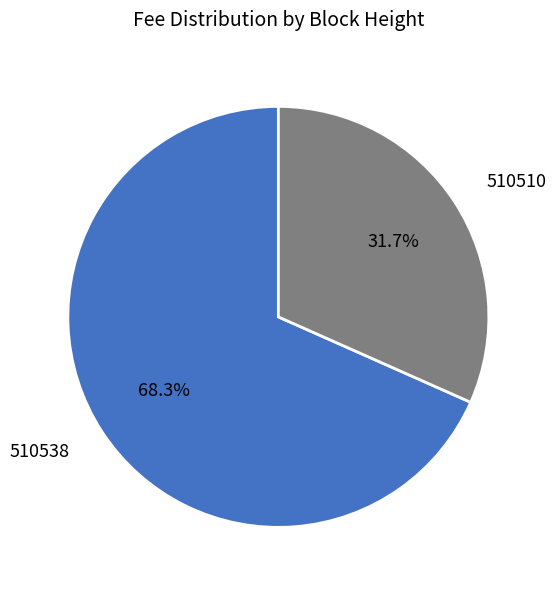

How much of the chart is everything except 510538?

31.7%